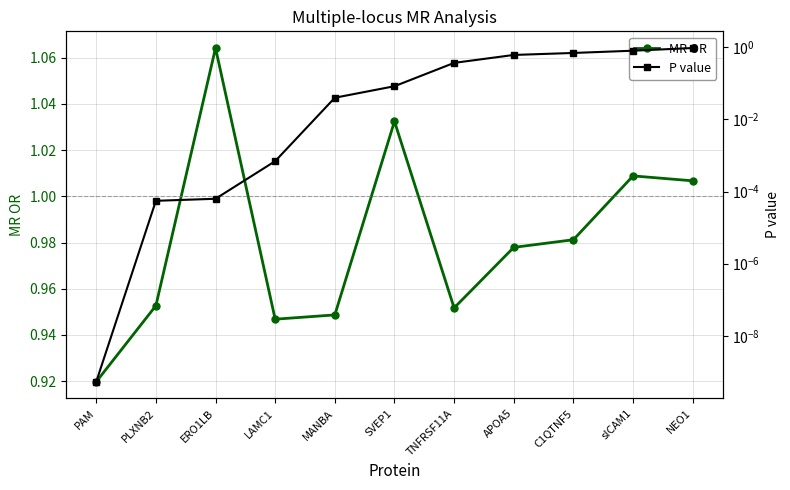

What position from the right is TNFRSF11A?

5